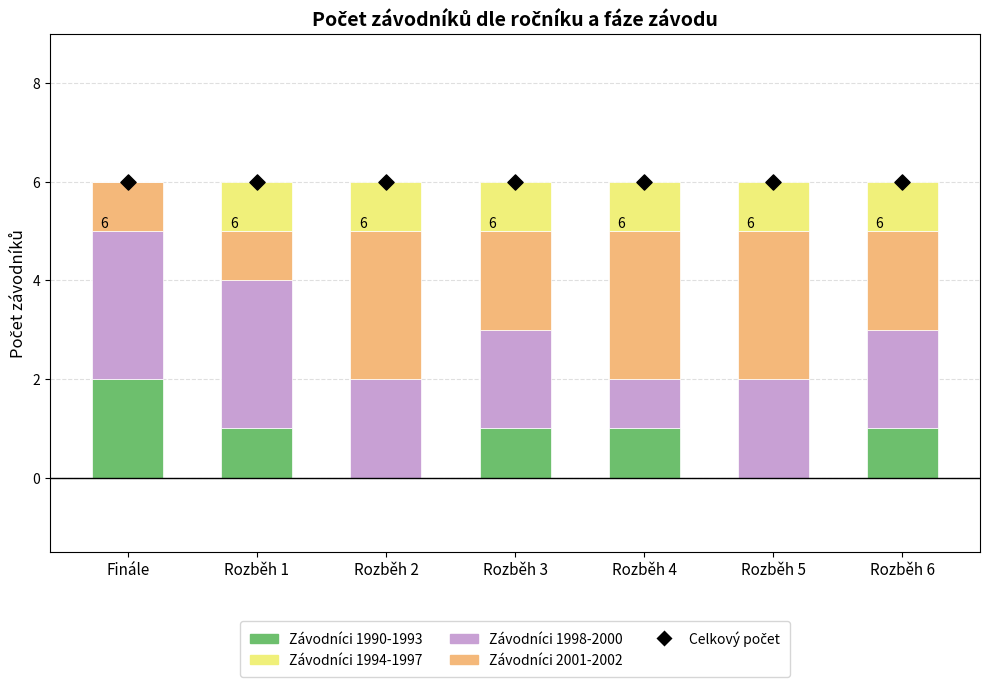

Which series reaches the maximum Y coordinate?

Celkový počet